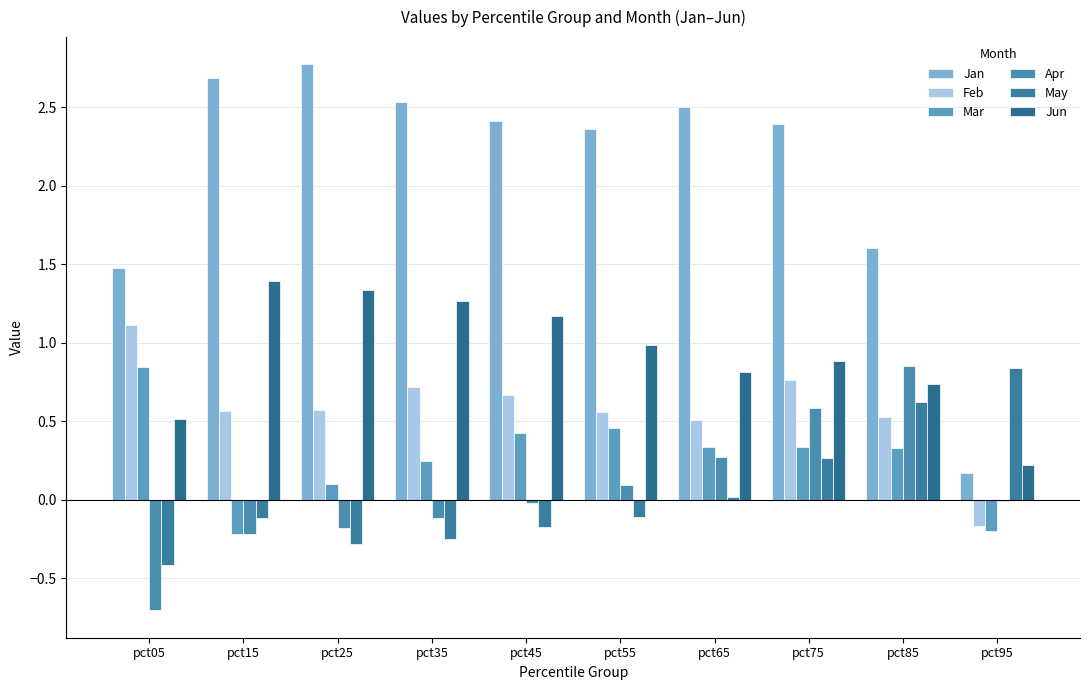

Are the bars grouped side by side (vs. stacked)?

Yes